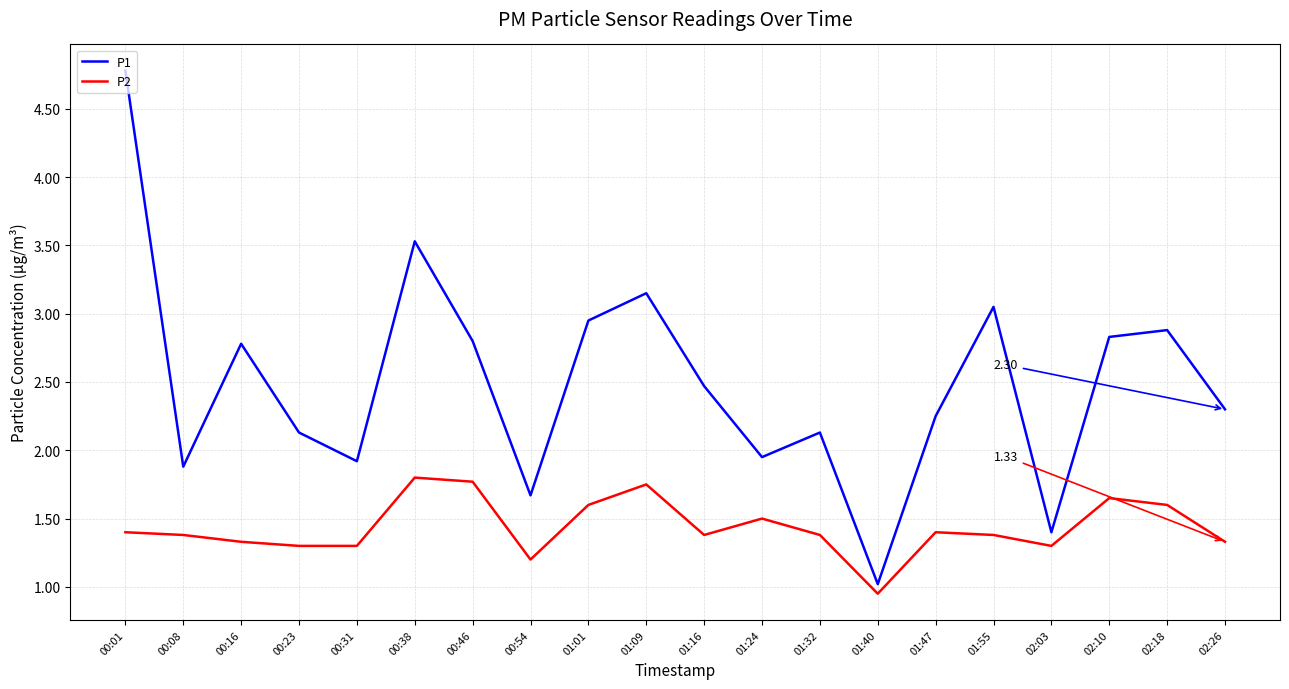

Is the value of P1 at 00:54 greater than the value of P2 at 00:16?

Yes